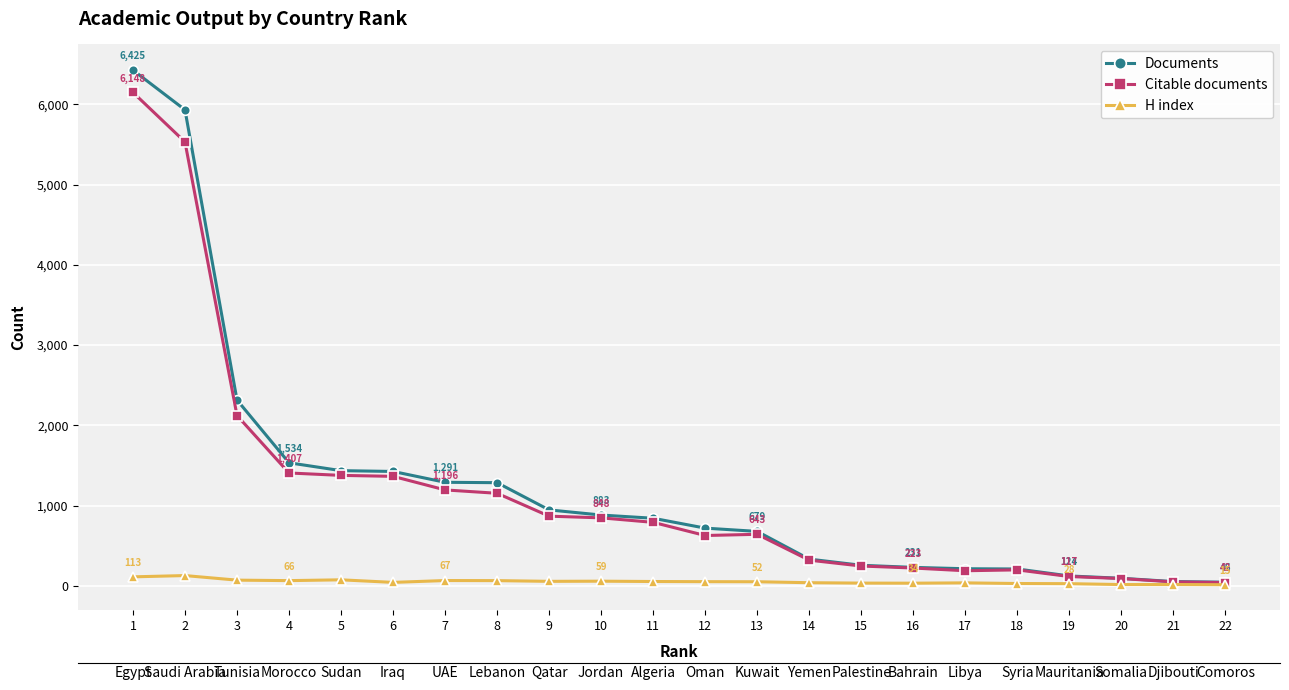

What is the average value of the H index series?

53